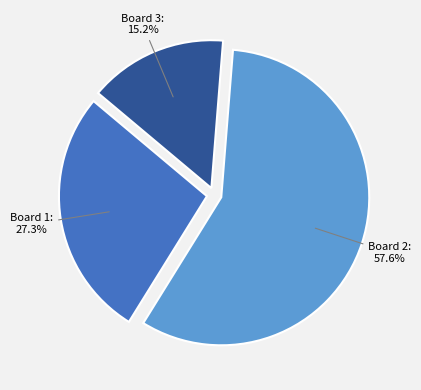

Is there any slice that represents more than half of the pie?

Yes